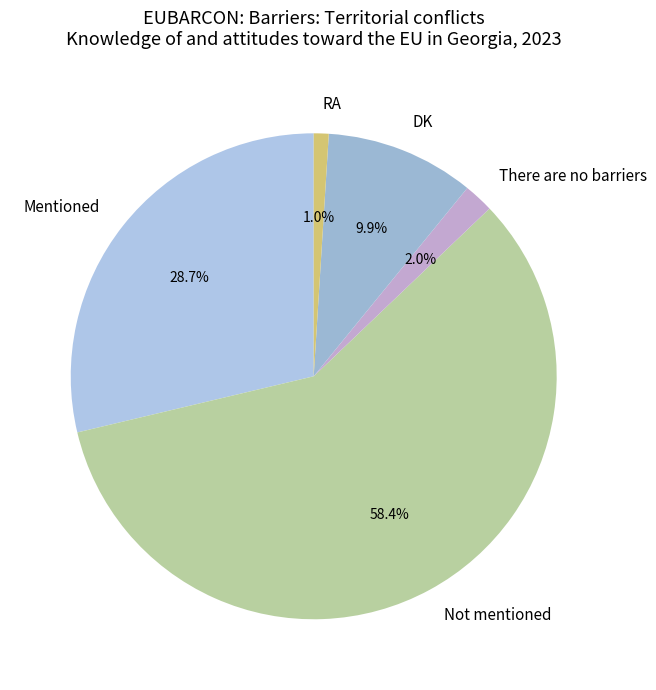

True or false: DK accounts for 10% of the total.

True